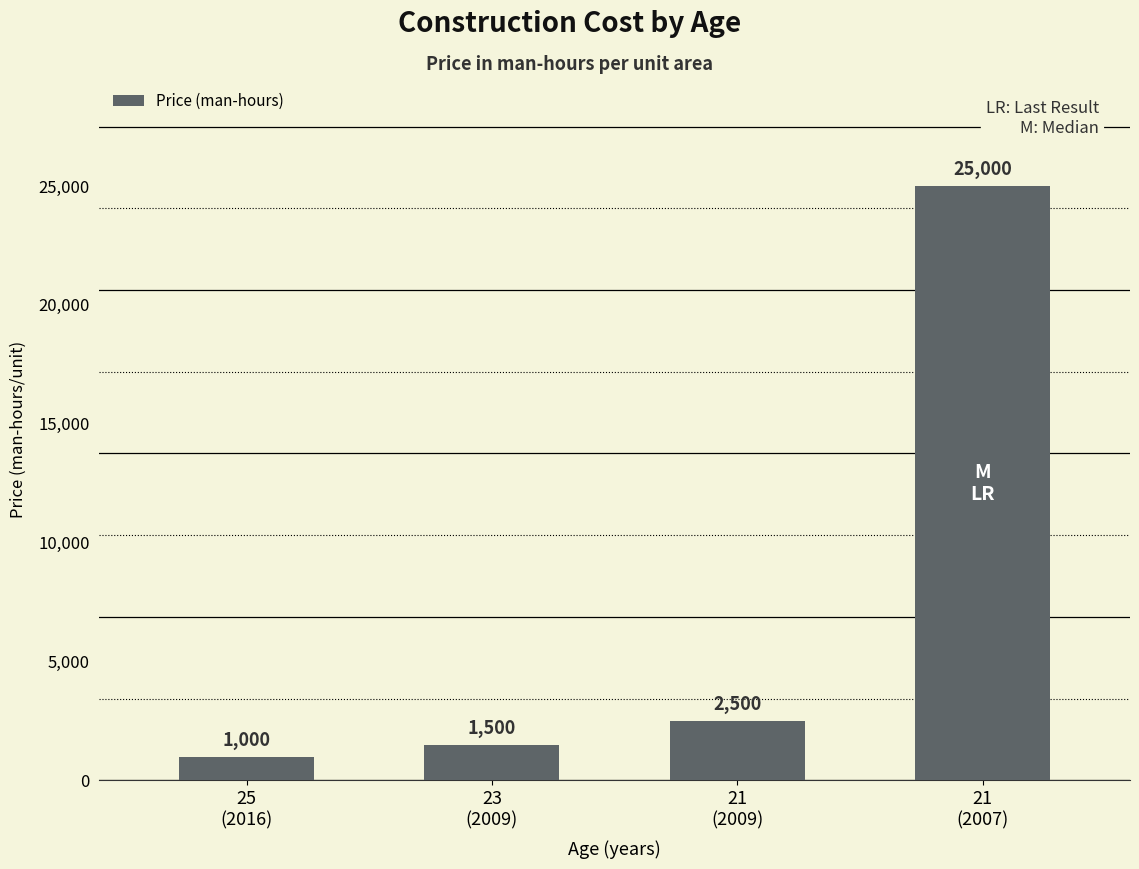

What is the label of the 2nd bar from the left?

23
(2009)